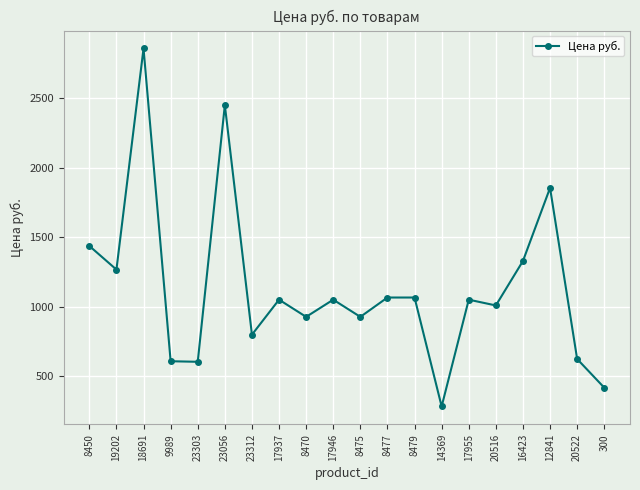

Where is the data nearest to the value 1569?

8450